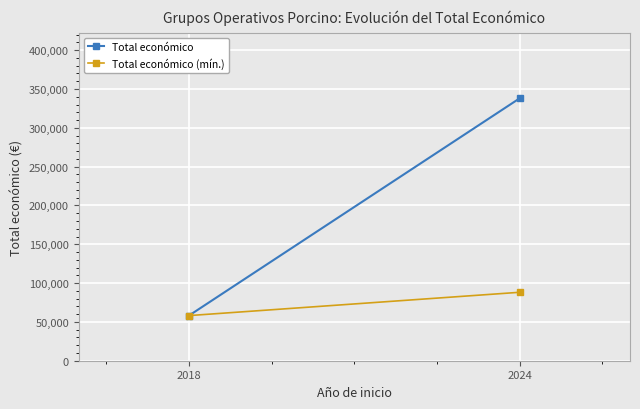

Is it true that Total económico equals 100591 at 2024?

False